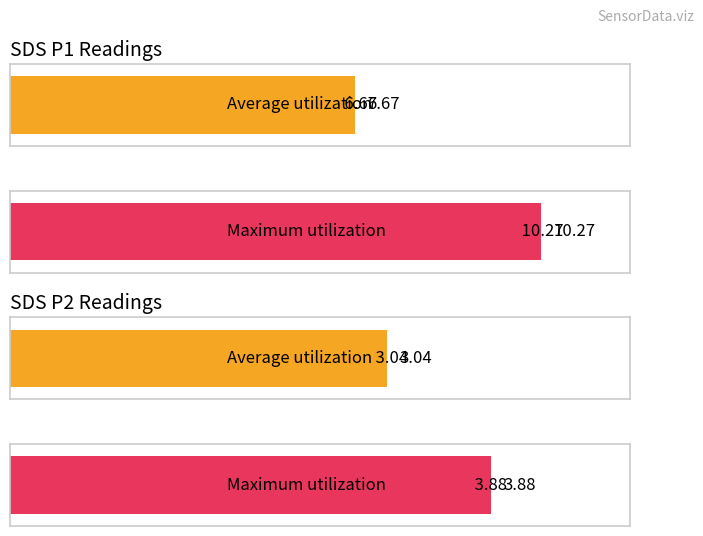

Which label corresponds to the largest value in the chart?

SDS_P1